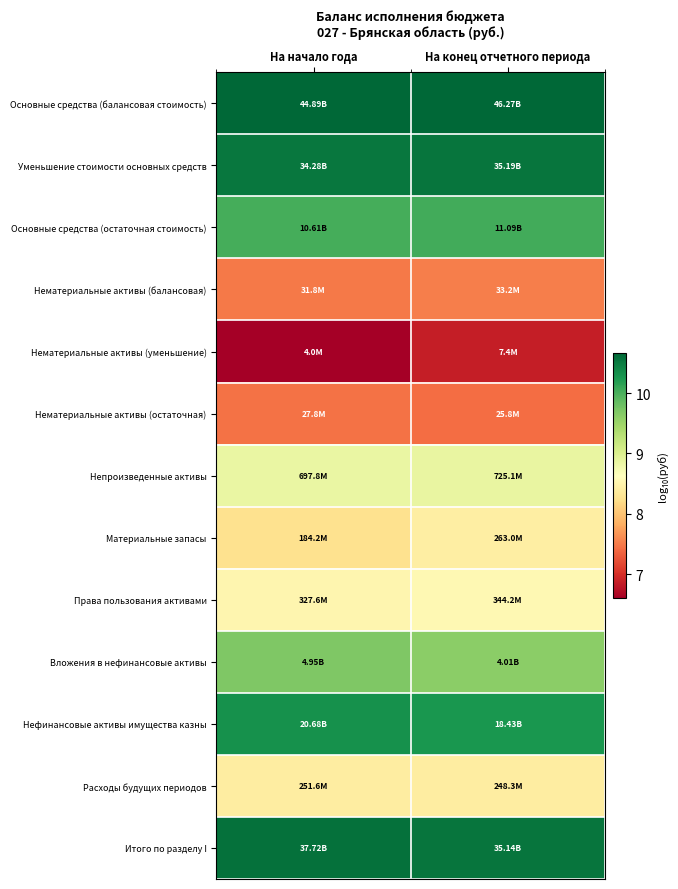

Between На начало года and На конец отчетного периода, which series saw the biggest shift?

Нематериальные активы (уменьшение)